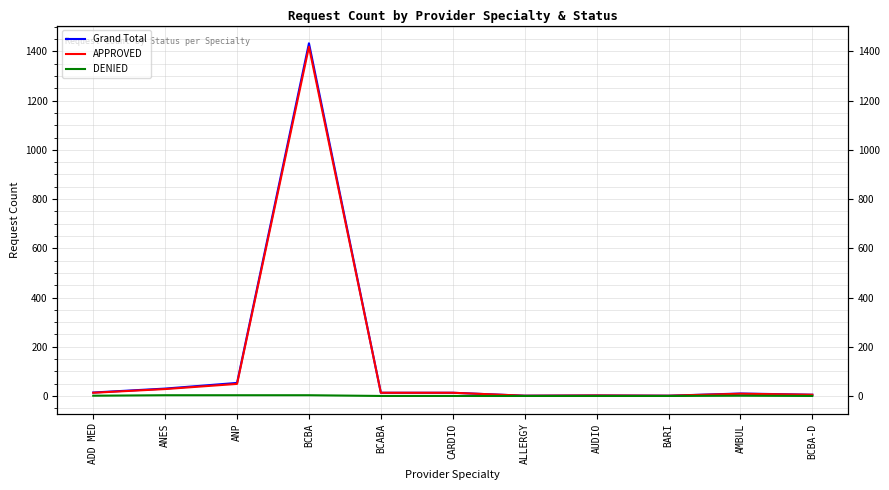

What is the average value of the Grand Total series?

143